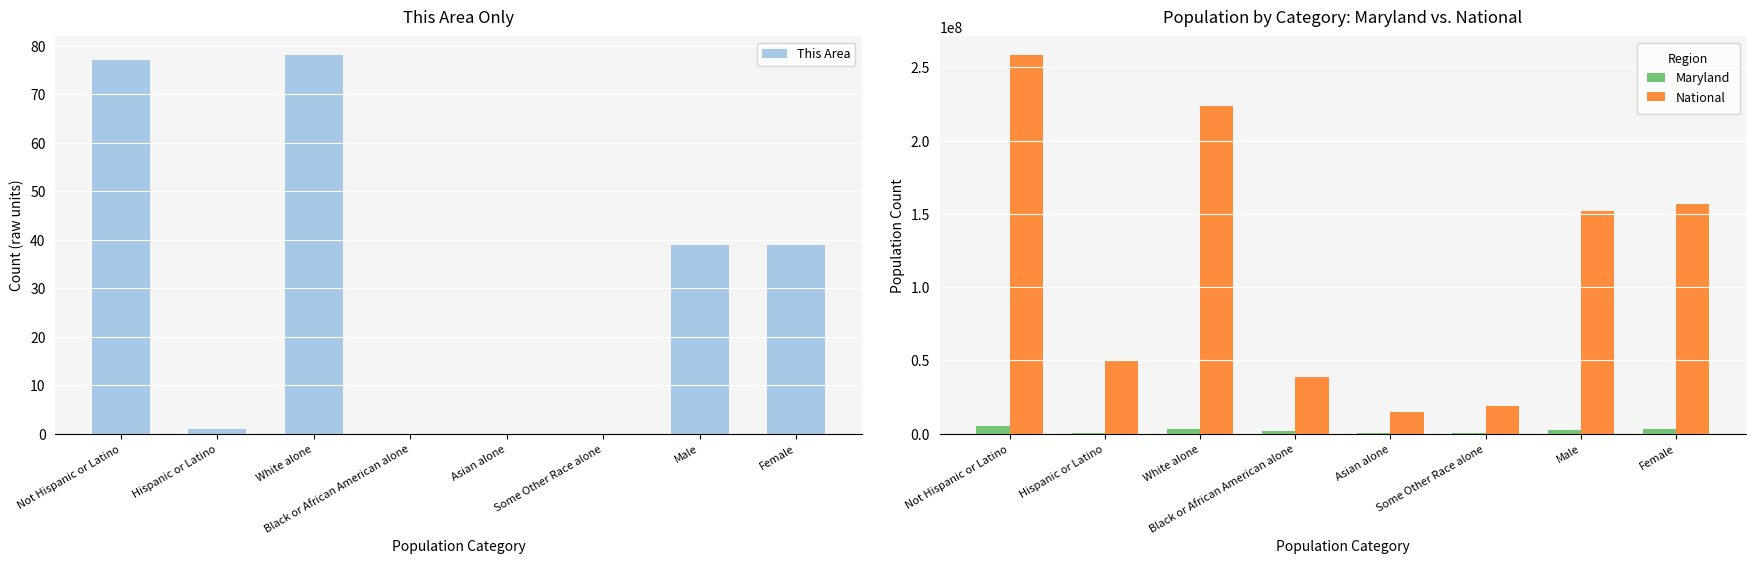

How many data points in Maryland are above 2791762?

3